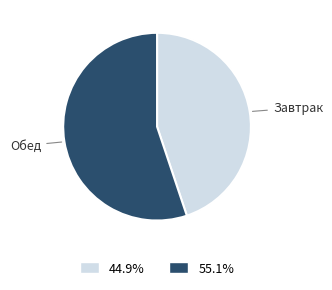

Does any single category account for the majority?

Yes